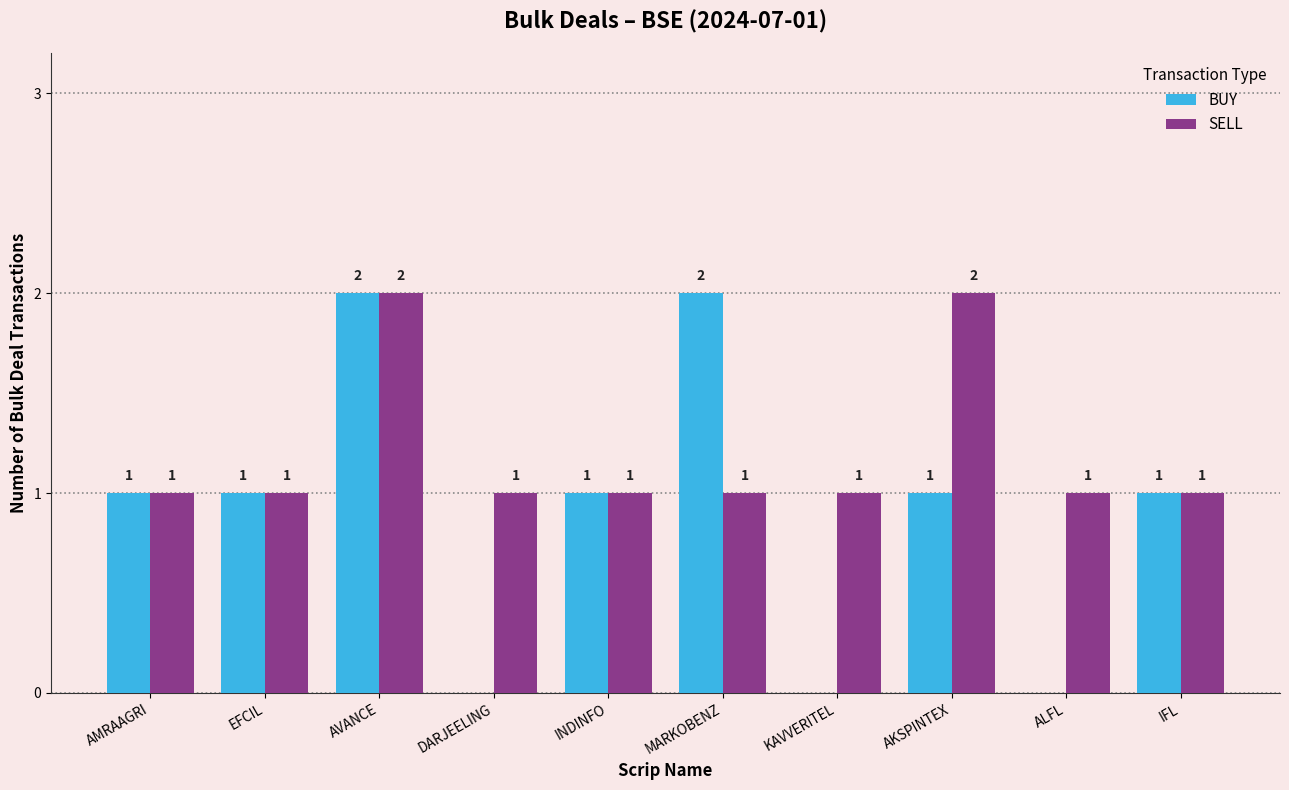

What is the maximum value shown in the chart?

2